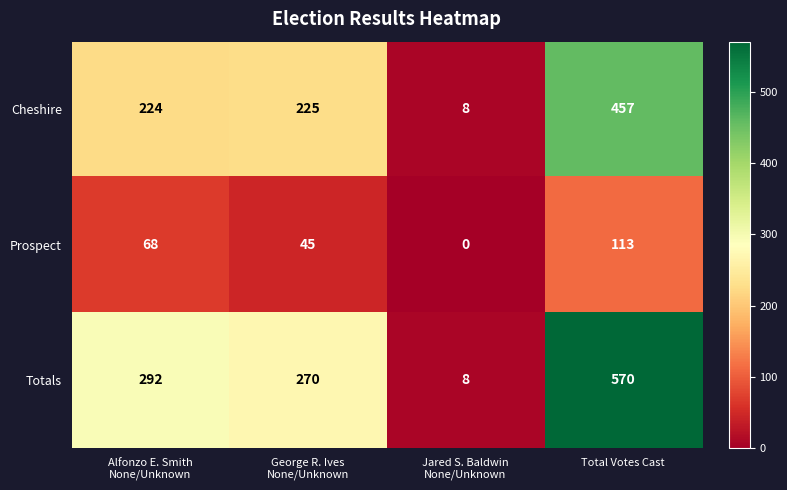

How many values in Prospect are above zero?

3